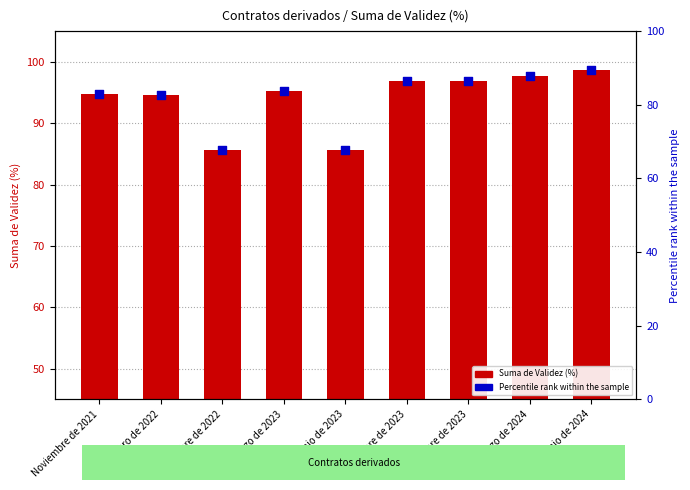

Which series reaches the maximum Y coordinate?

Percentile rank